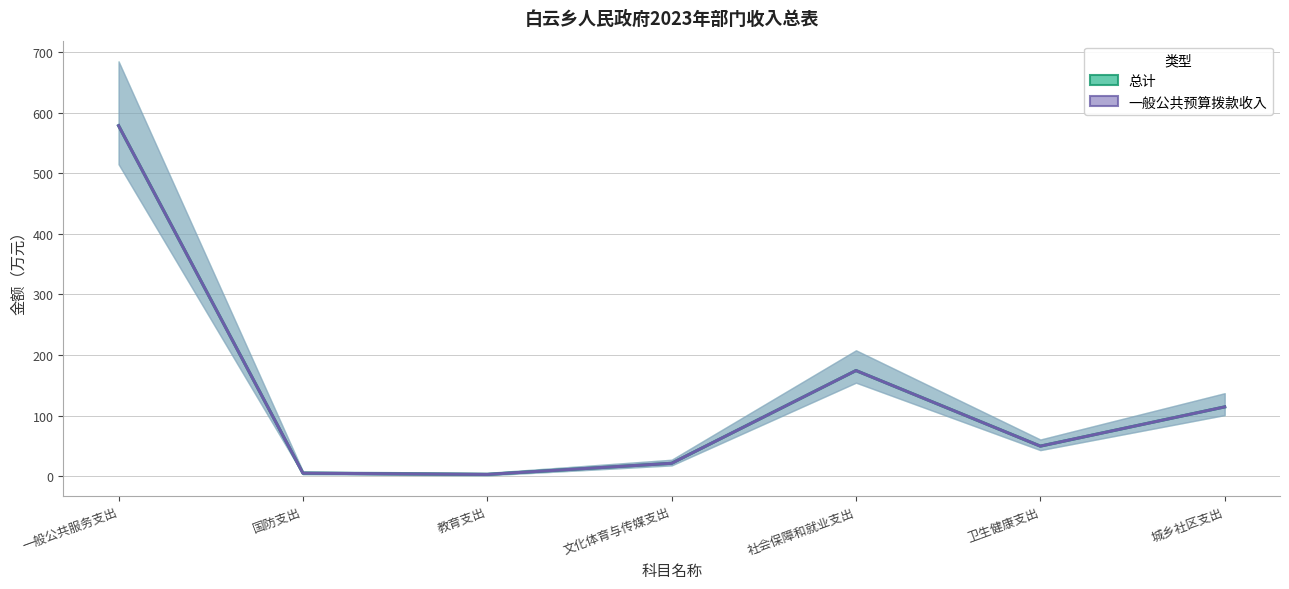

Rank the series by their maximum value, from highest to lowest.

总计, 一般公共预算拨款收入